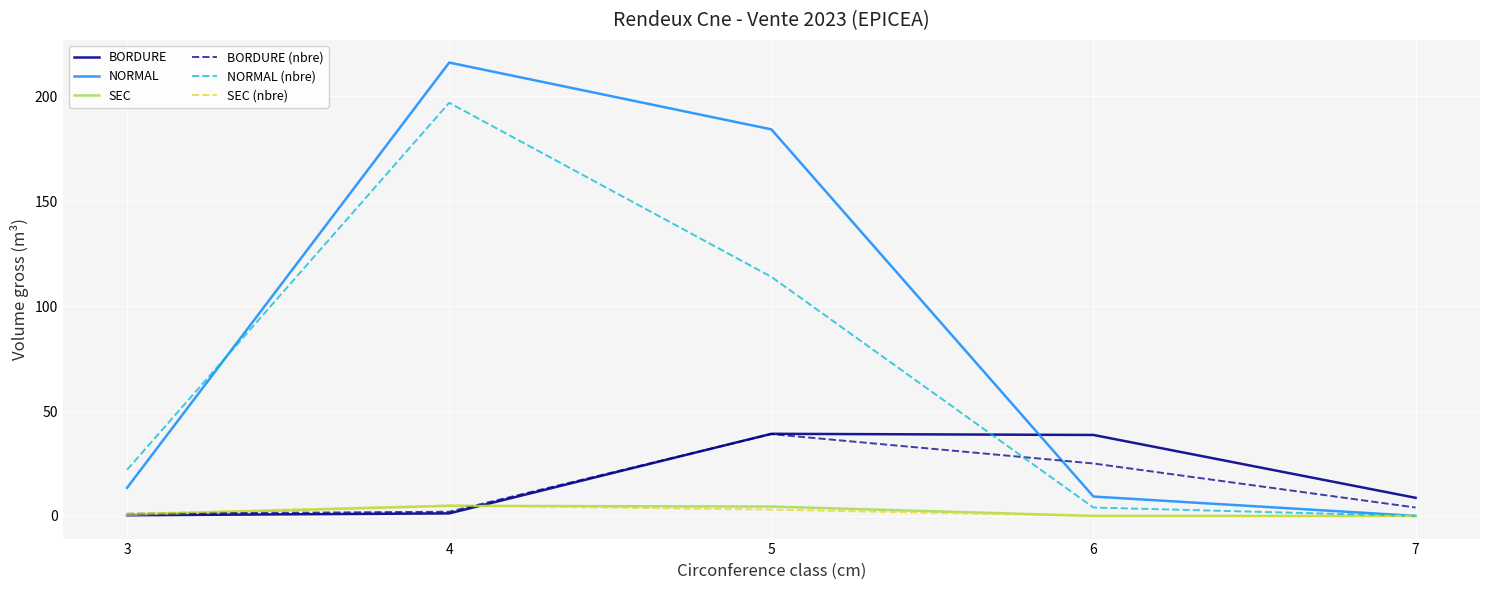

Is this an area chart (filled region under the line)?

No